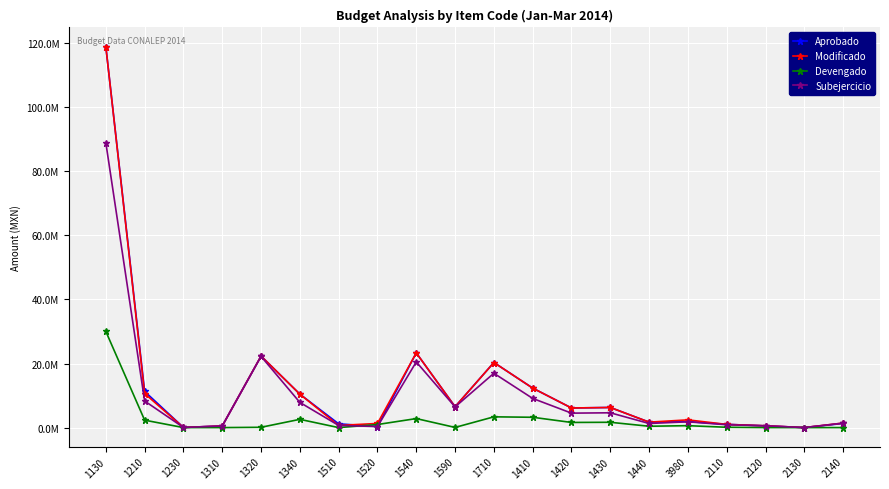

At which category does Subejercicio reach its first local peak?

1320